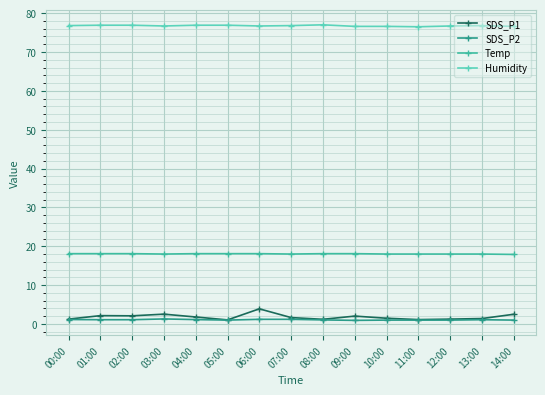

What are all the series names shown in the legend?

SDS_P1, SDS_P2, Temp, Humidity